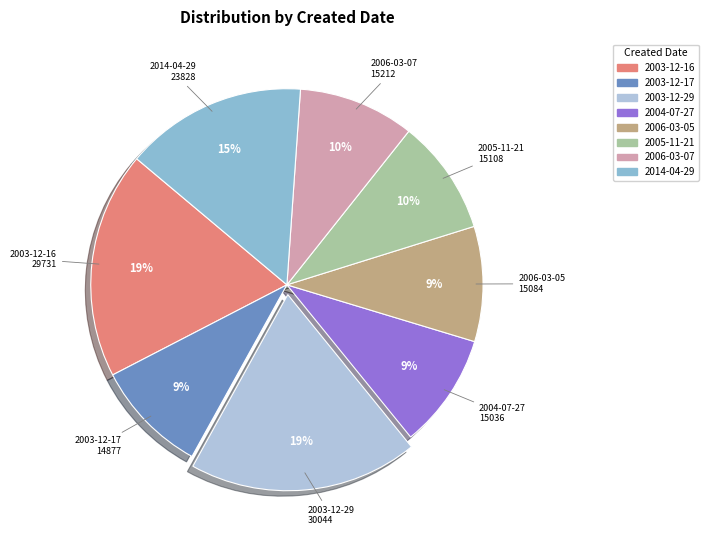

Is there any slice that represents more than half of the pie?

No